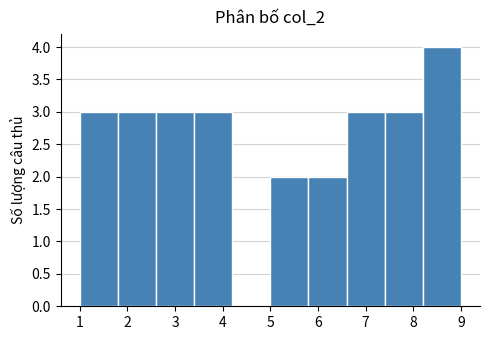

How tall is the bar that spans 6.6 to 7.4 on the x-axis? The values are not printed on the chart, so give them approximately, as read against the axis.

3